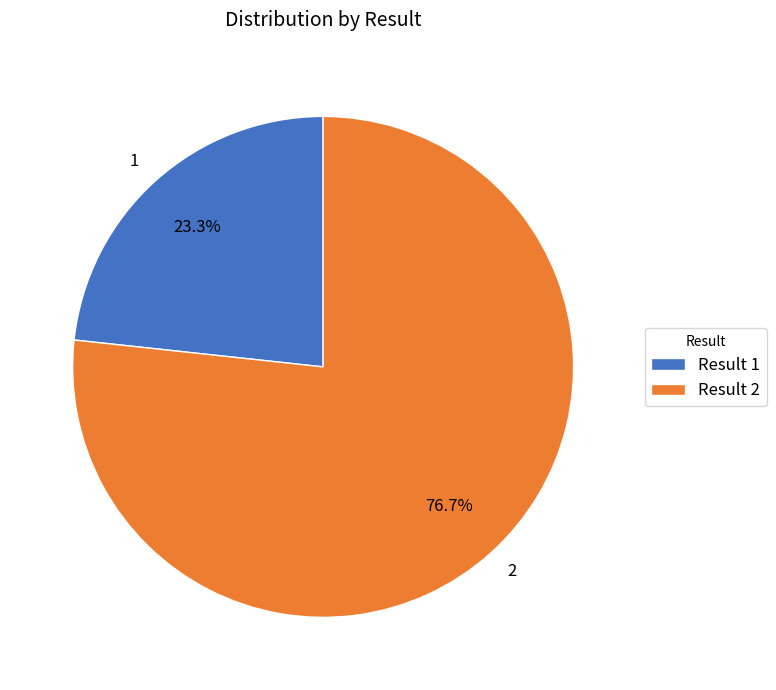

What is the ratio of the value at 2 to the value at 1?

3.3